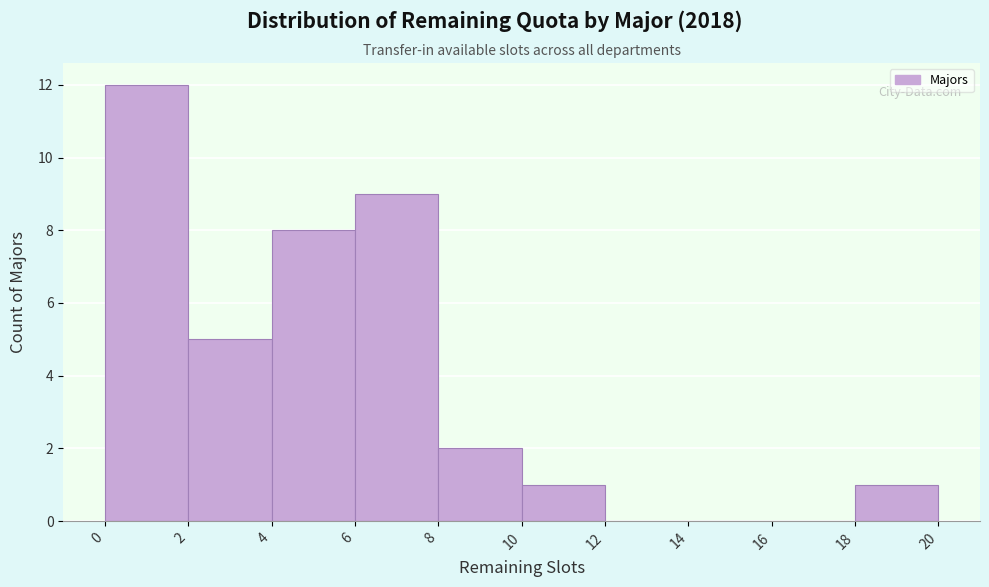

Reading left to right, list every bar in this chart as the range it spans on the x-axis followed by its height. The values are not printed on the chart, so give them approximately, as read against the axis.

0 to 2: 12
2 to 4: 5
4 to 6: 8
6 to 8: 9
8 to 10: 2
10 to 12: 1
12 to 14: 0
14 to 16: 0
16 to 18: 0
18 to 20: 1